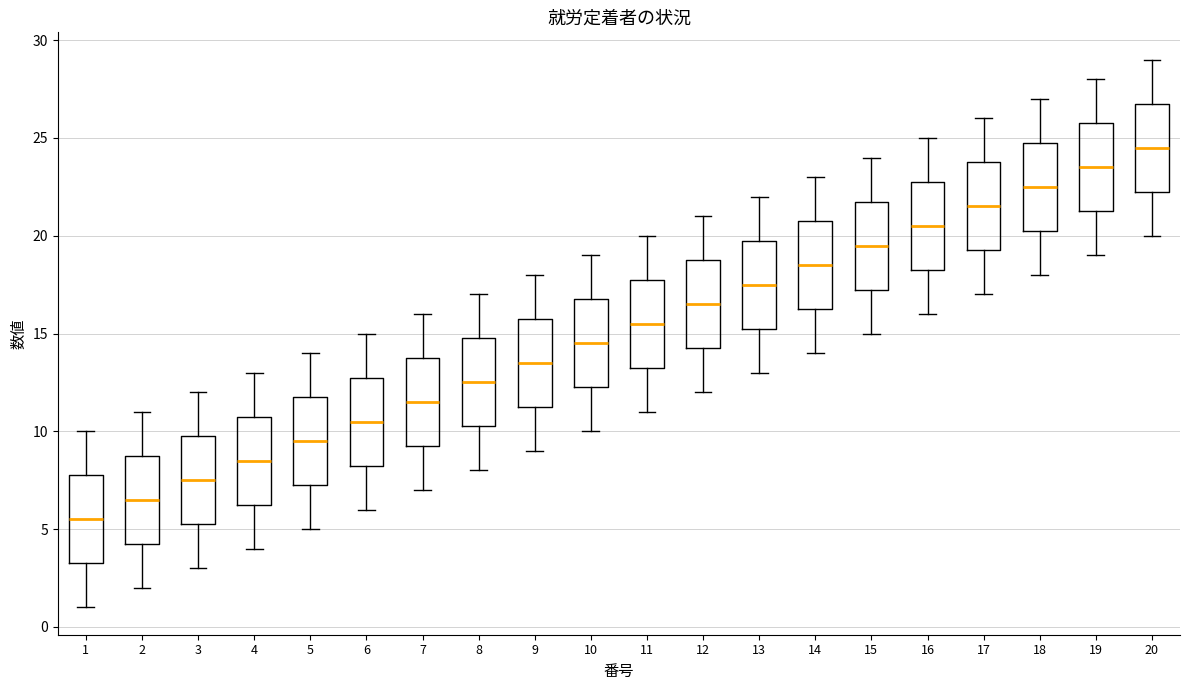

Reading left to right, transcribe this box plot: for each box, give where its median line is, the range the box spans, and where its two whiskers end, as read against the y-axis. The values are not printed on the chart, so give them approximately, as read against the axis.

1: median 5.5, box 3.5 to 8.0, whiskers 1.0 to 10.0
2: median 6.5, box 4.5 to 9.0, whiskers 2.0 to 11.0
3: median 7.5, box 5.5 to 10.0, whiskers 3.0 to 12.0
4: median 8.5, box 6.5 to 11.0, whiskers 4.0 to 13.0
5: median 9.5, box 7.5 to 12.0, whiskers 5.0 to 14.0
6: median 10.5, box 8.5 to 13.0, whiskers 6.0 to 15.0
7: median 11.5, box 9.5 to 14.0, whiskers 7.0 to 16.0
8: median 12.5, box 10.5 to 15.0, whiskers 8.0 to 17.0
9: median 13.5, box 11.5 to 16.0, whiskers 9.0 to 18.0
10: median 14.5, box 12.5 to 17.0, whiskers 10.0 to 19.0
11: median 15.5, box 13.5 to 18.0, whiskers 11.0 to 20.0
12: median 16.5, box 14.5 to 19.0, whiskers 12.0 to 21.0
13: median 17.5, box 15.5 to 20.0, whiskers 13.0 to 22.0
14: median 18.5, box 16.5 to 21.0, whiskers 14.0 to 23.0
15: median 19.5, box 17.5 to 22.0, whiskers 15.0 to 24.0
16: median 20.5, box 18.5 to 23.0, whiskers 16.0 to 25.0
17: median 21.5, box 19.5 to 24.0, whiskers 17.0 to 26.0
18: median 22.5, box 20.5 to 25.0, whiskers 18.0 to 27.0
19: median 23.5, box 21.5 to 26.0, whiskers 19.0 to 28.0
20: median 24.5, box 22.5 to 27.0, whiskers 20.0 to 29.0